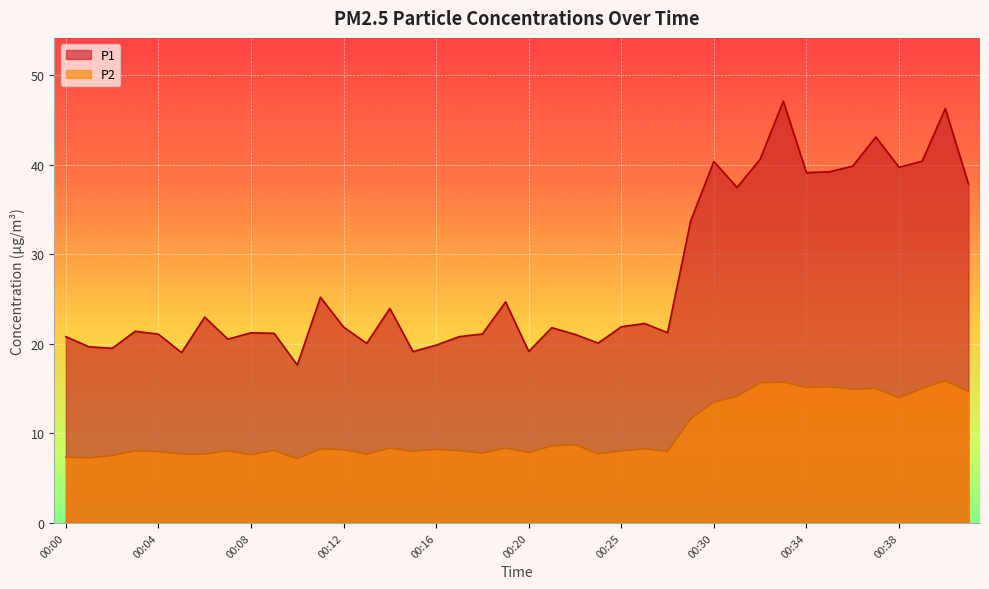

Which has a higher value, 00:22 or 00:35?

00:35